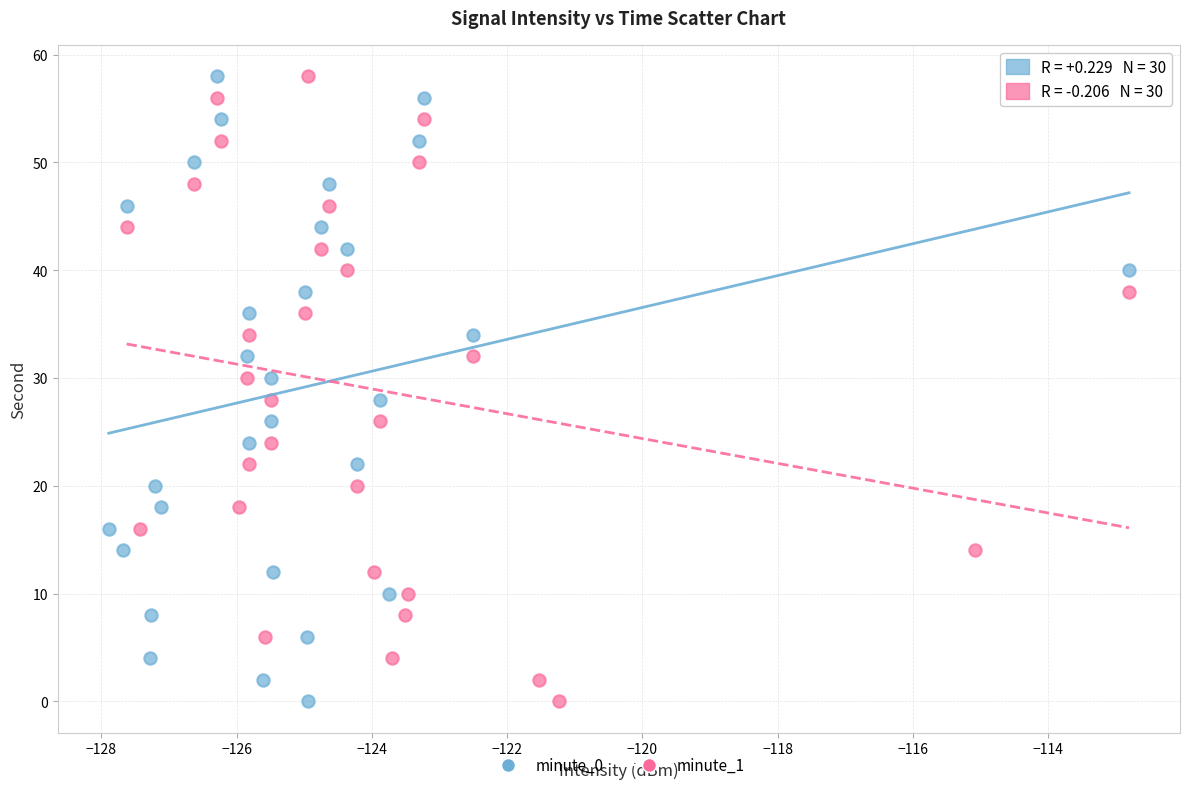

What are all the series names shown in the legend?

minute_0, minute_1